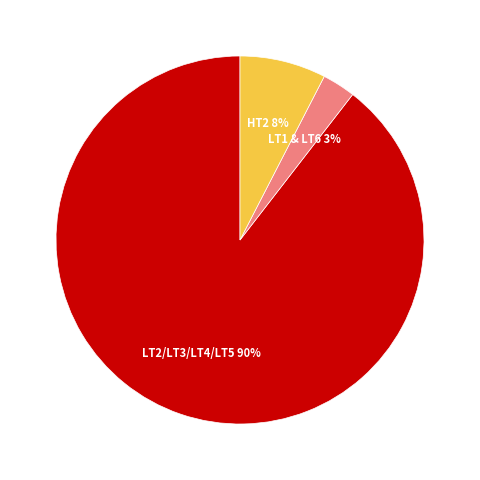

Is there any slice that represents more than half of the pie?

Yes